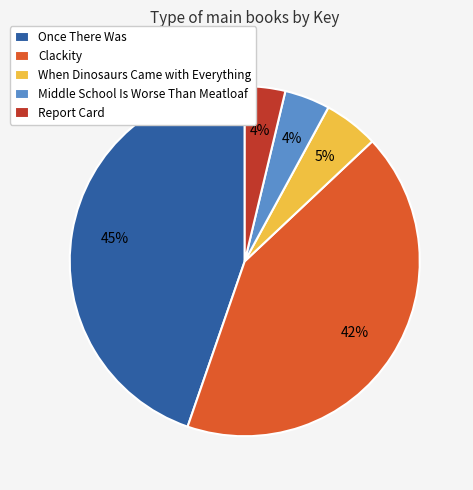

What is the largest slice in the pie chart?

Once There Was